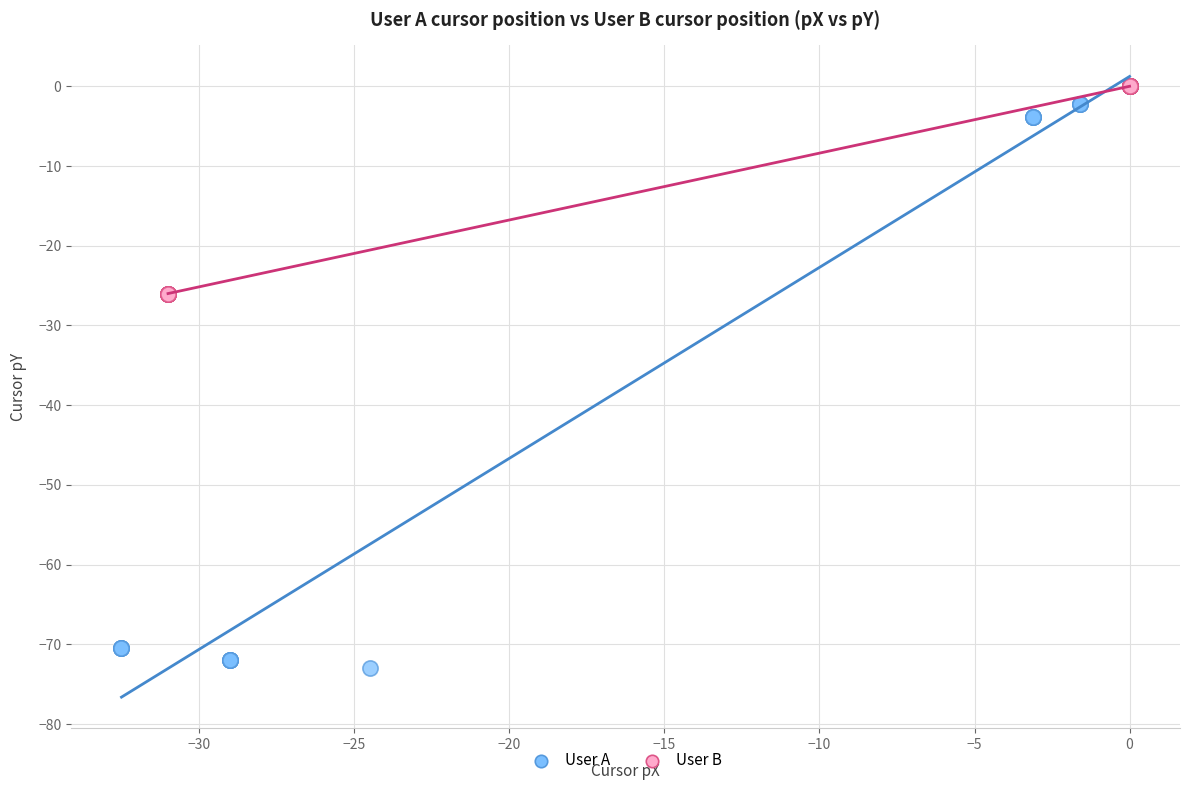

Which series reaches the minimum Y coordinate?

User A